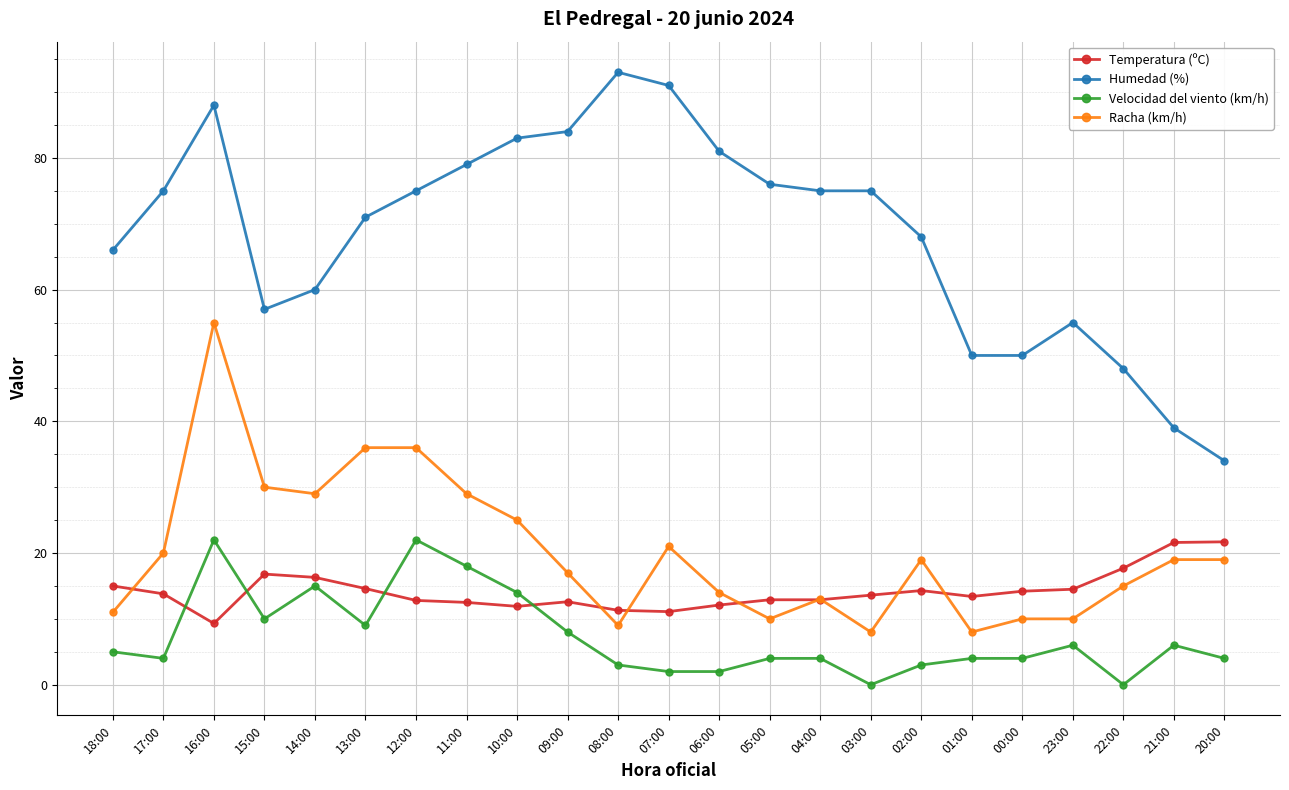

How many categories are shown in the chart?

23